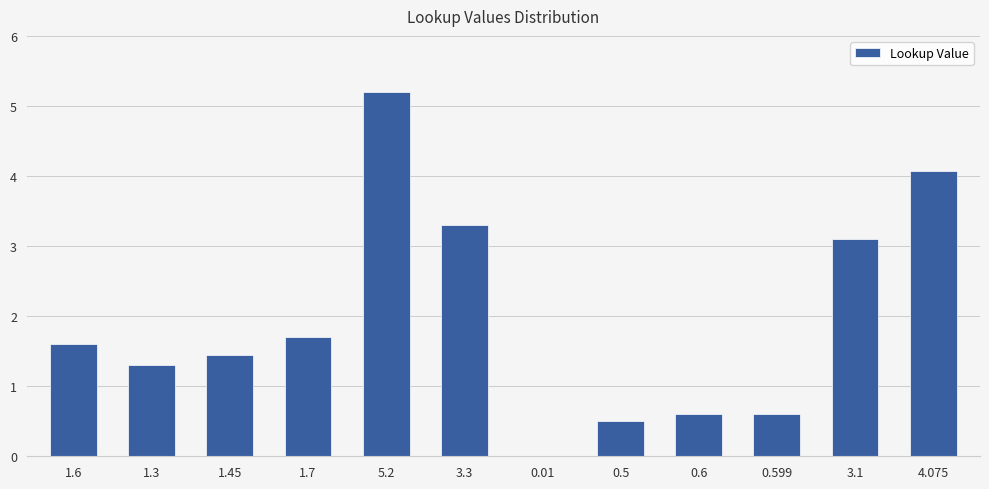

Which label corresponds to the largest value in the chart?

5.2